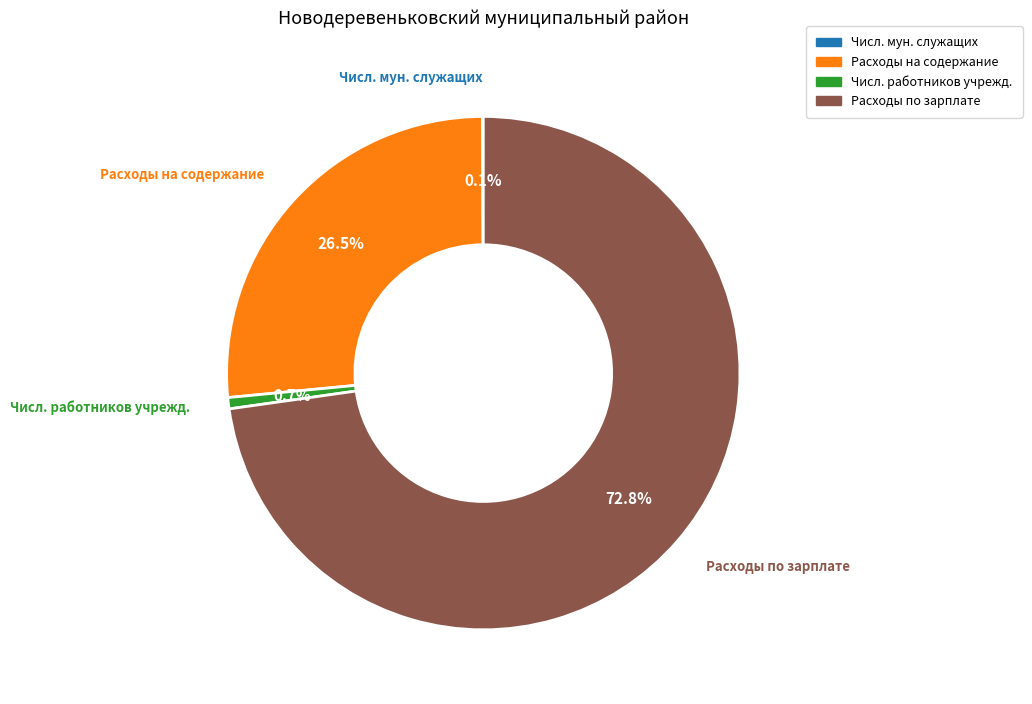

Is there a majority slice in this chart?

Yes